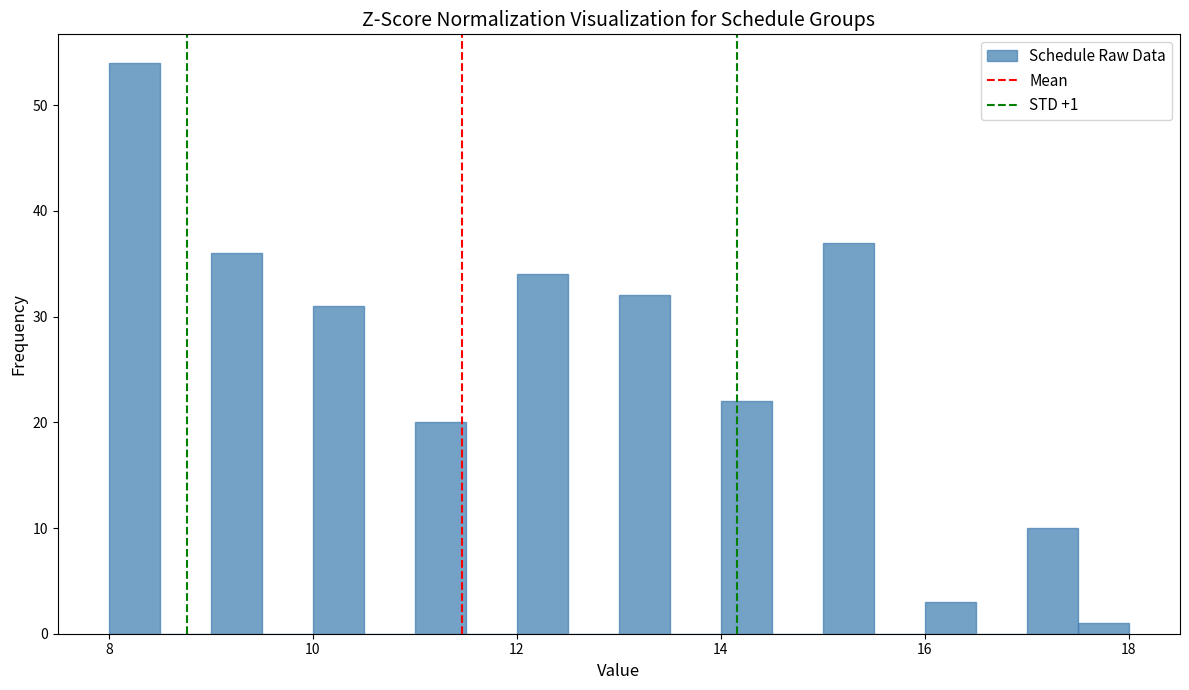

Around what value on the x-axis is the tallest bar? Give the approximate position of its centre, as read against the axis.

8.2